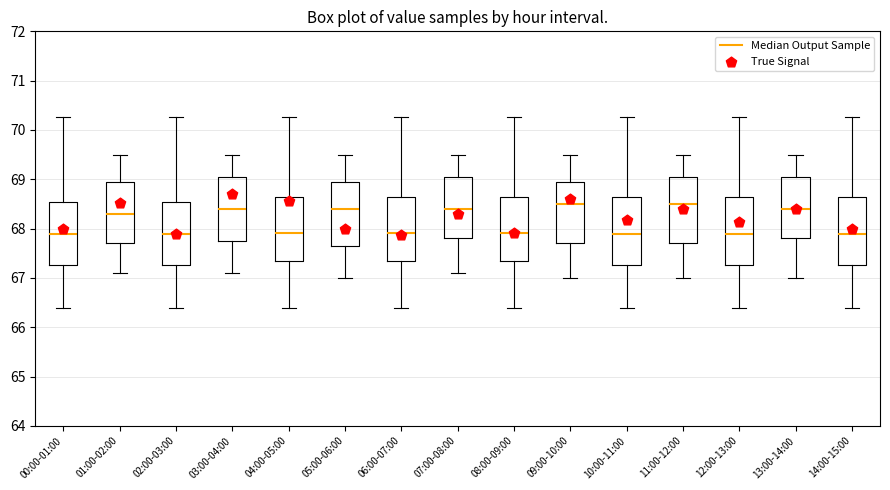

Where does the upper whisker of the box for 06:00-07:00 end on the y-axis? The values are not printed on the chart, so give them approximately, as read against the axis.

70.3